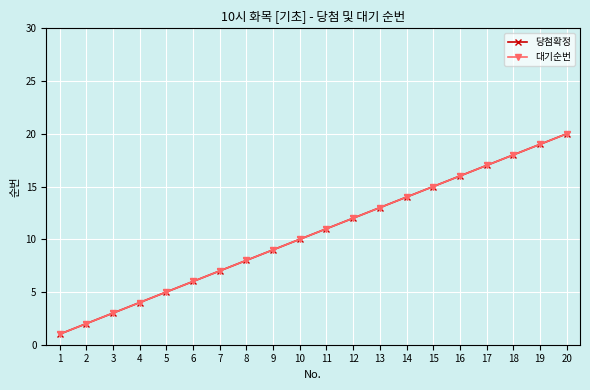

Reading left to right, list all the values displayed in this chart.

당첨확정: 1	2	3	4	5	6	7	8	9	10	11	12	13	14	15	16	17	18	19	20
대기순번: 1	2	3	4	5	6	7	8	9	10	11	12	13	14	15	16	17	18	19	20